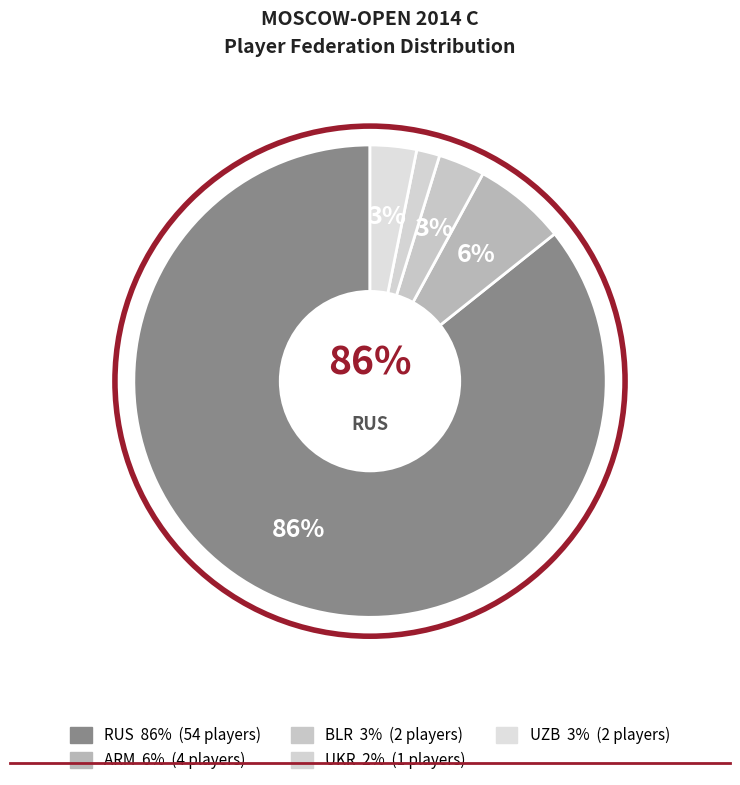

Which slice is the largest?

RUS